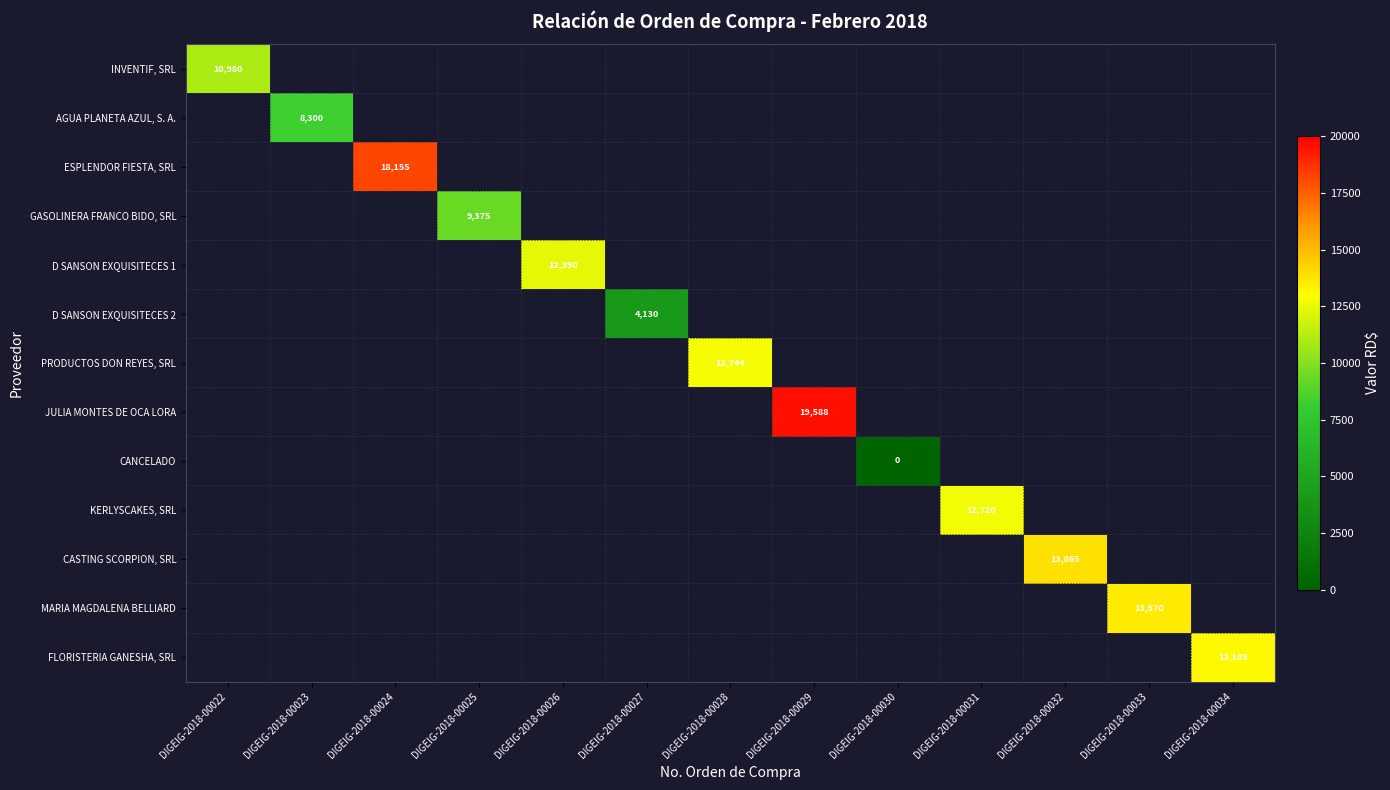

What is the maximum value shown in the chart?

19588.0